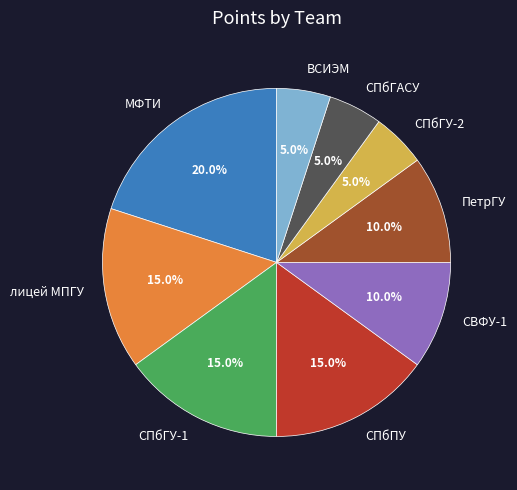

Which slice is the largest?

МФТИ